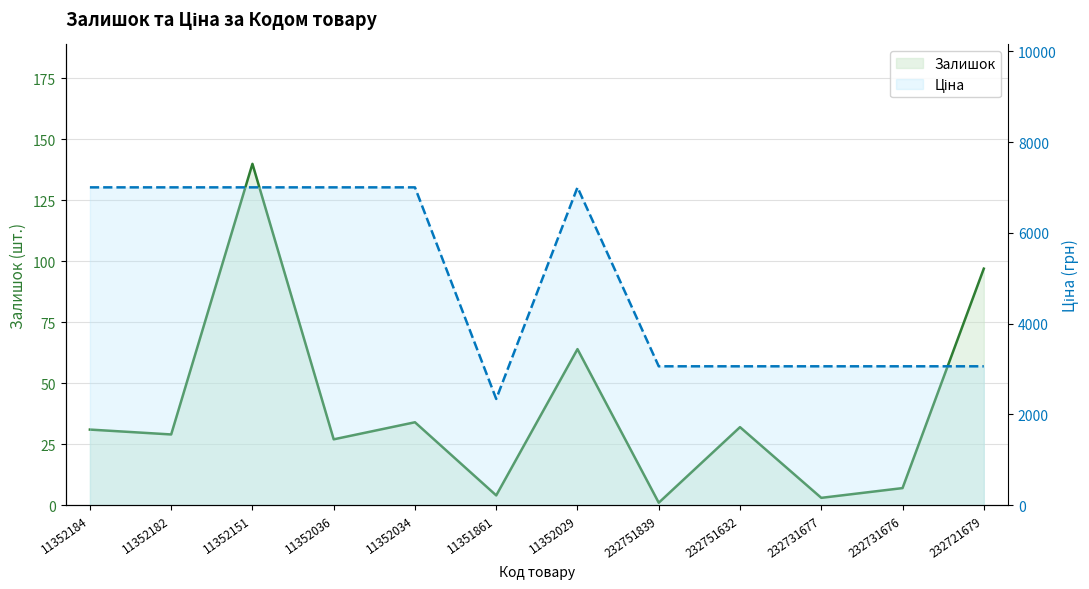

How many data points in Залишок are above 31?

5